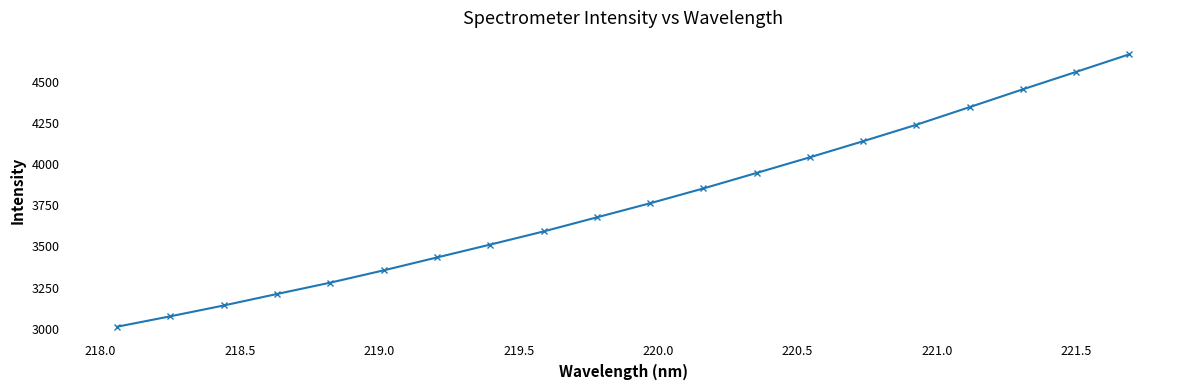

How many lines are shown in the chart?

1